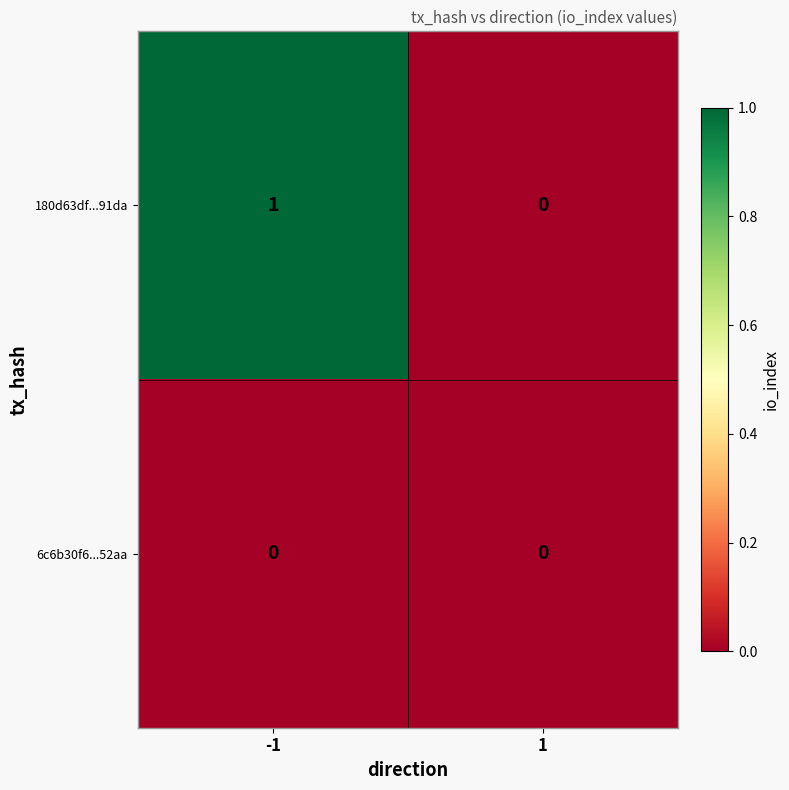

Rank the series at -1 from lowest to highest value.

6c6b30f6...52aa, 180d63df...91da